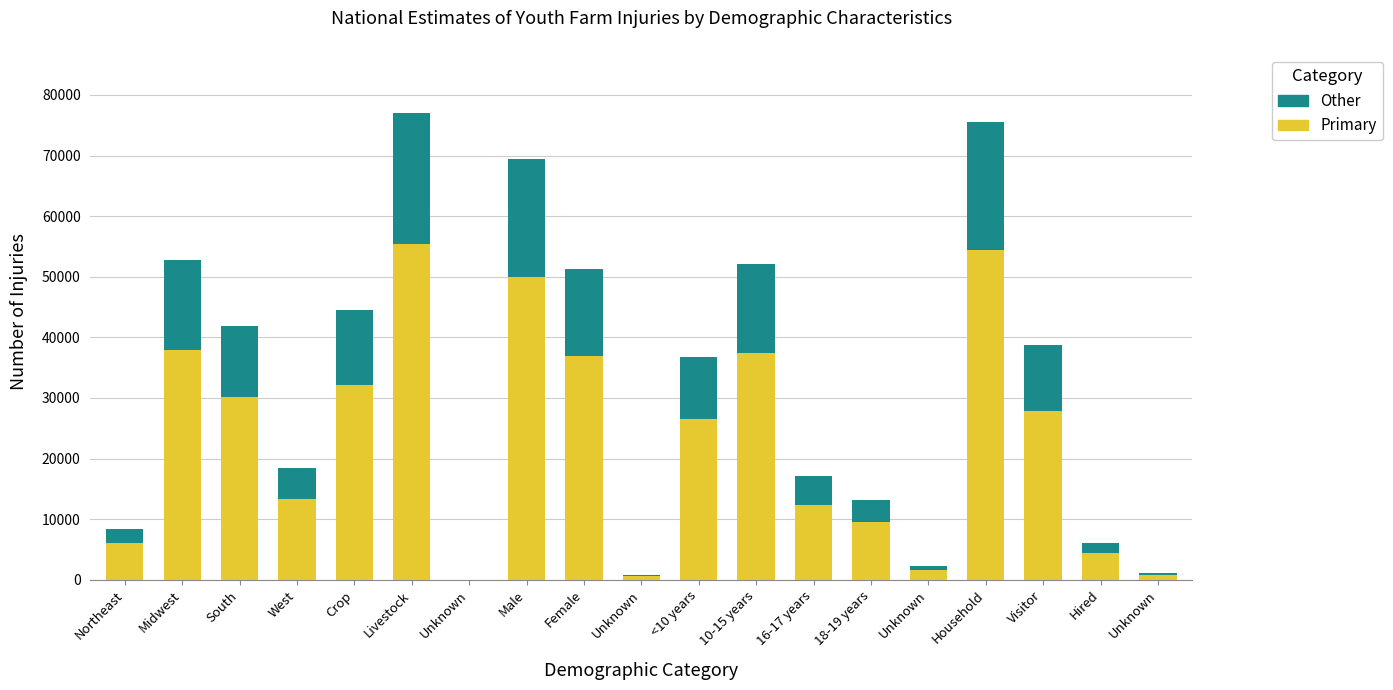

How many categories are shown in the chart?

19